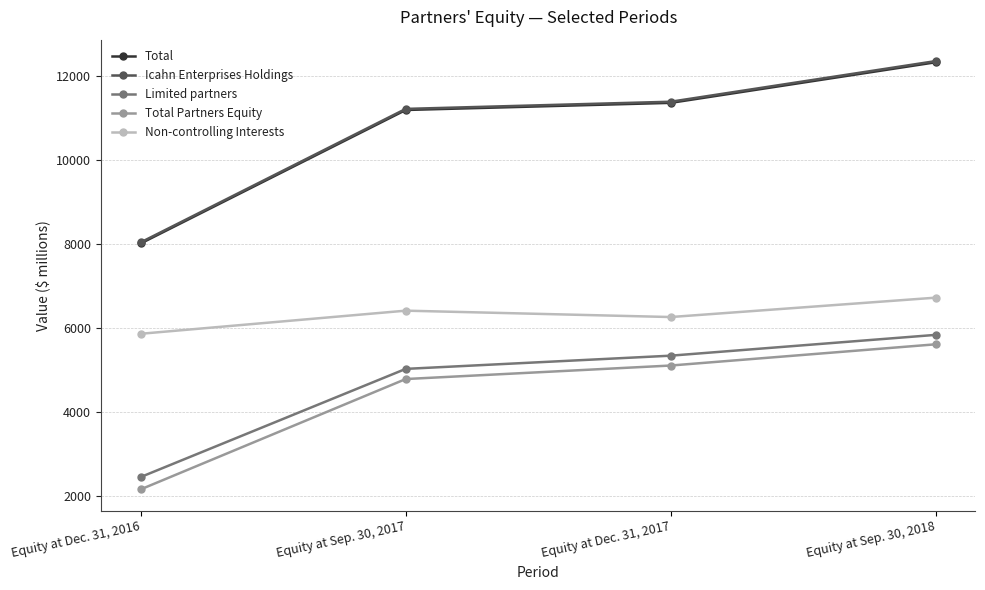

What is the spread (max minus min) of values at Equity at Sep. 30, 2017?

6440